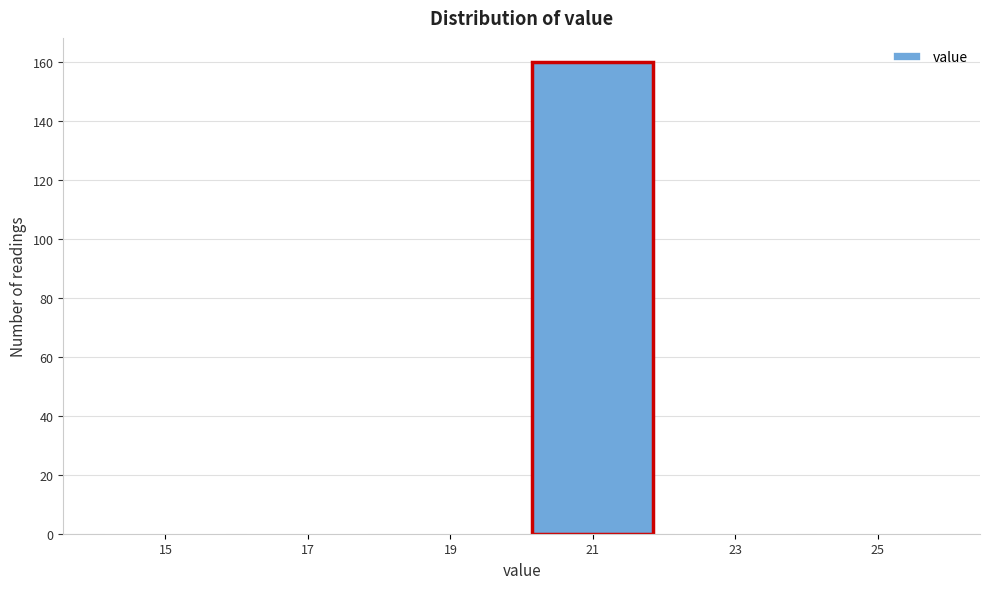

Over which range of the x-axis is the bar tallest?

20 to 22